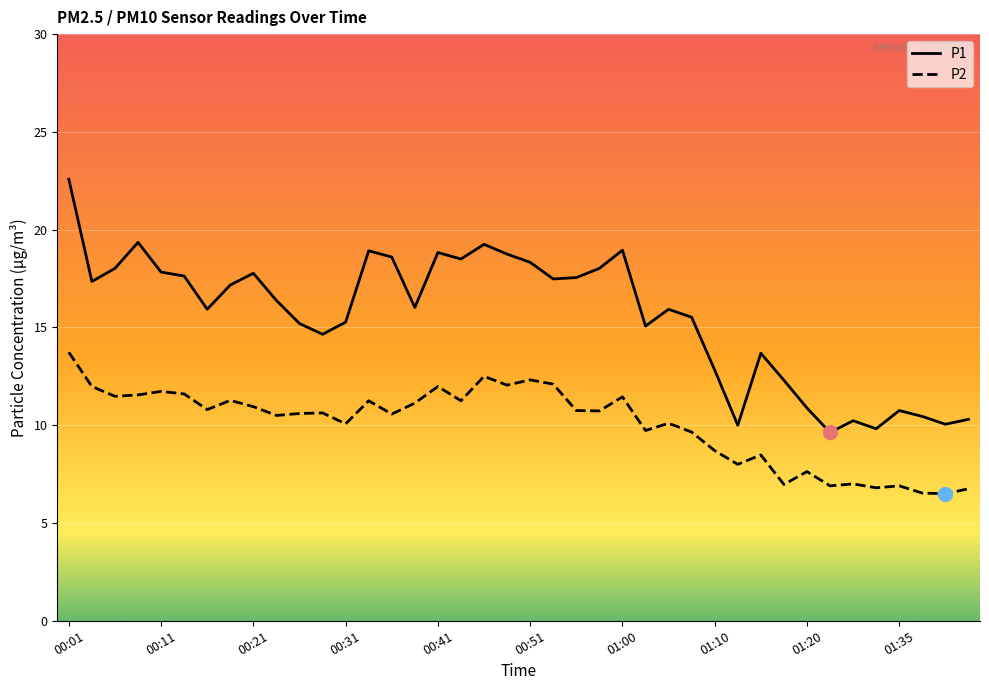

What is the average value of the P1 series?

15.5